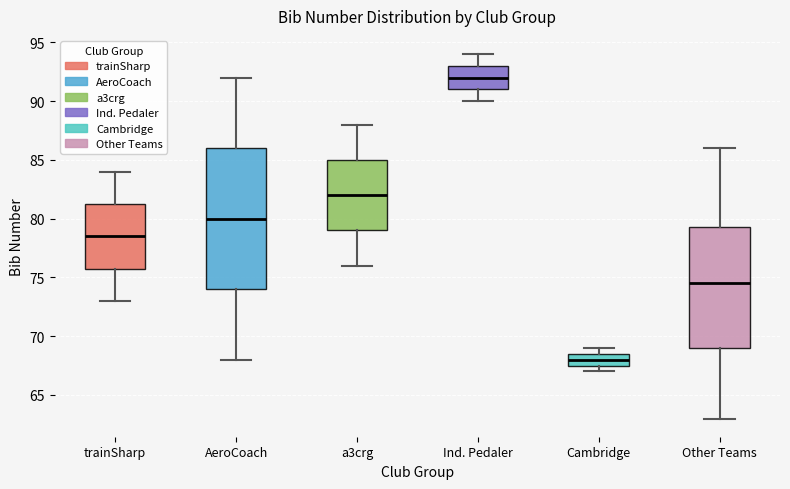

Where does the upper whisker of the box for trainSharp end on the y-axis? The values are not printed on the chart, so give them approximately, as read against the axis.

84.0